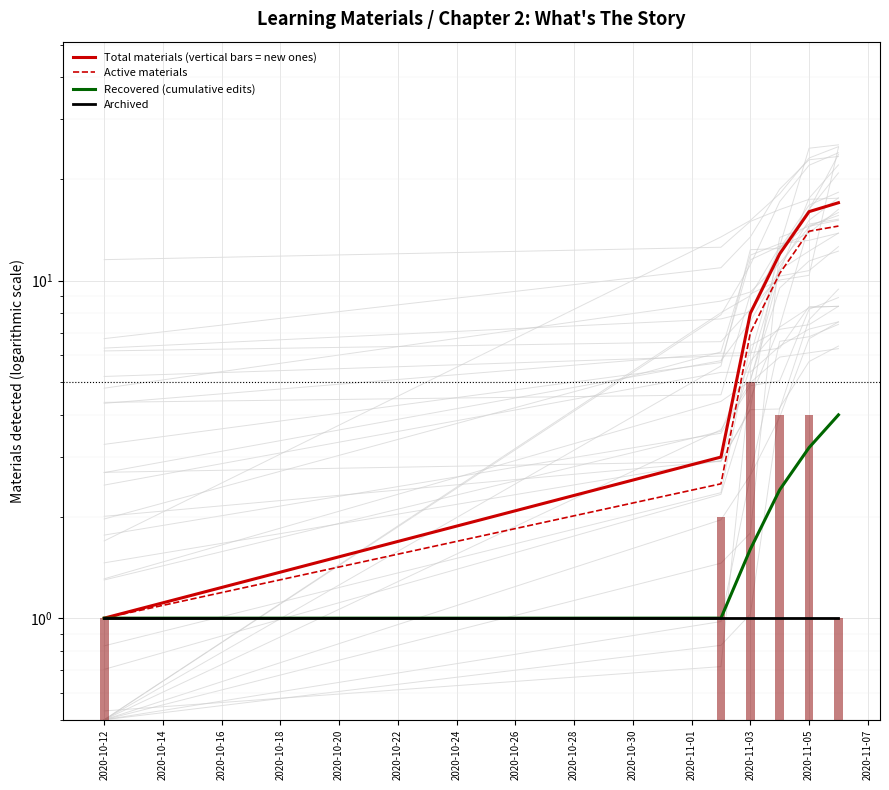

Which has a higher value, 2020-10-16 or 2020-10-12?

2020-10-16